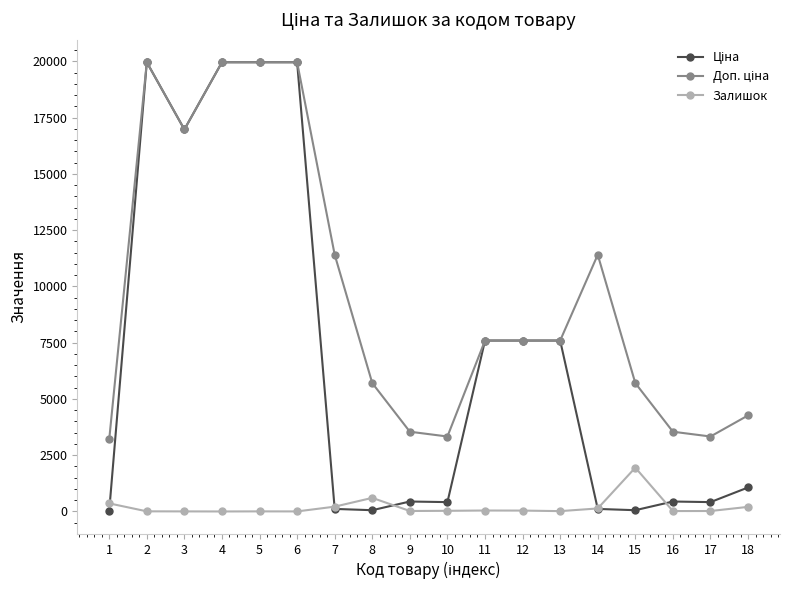

What is the sum of all Ціна values?

122783.7